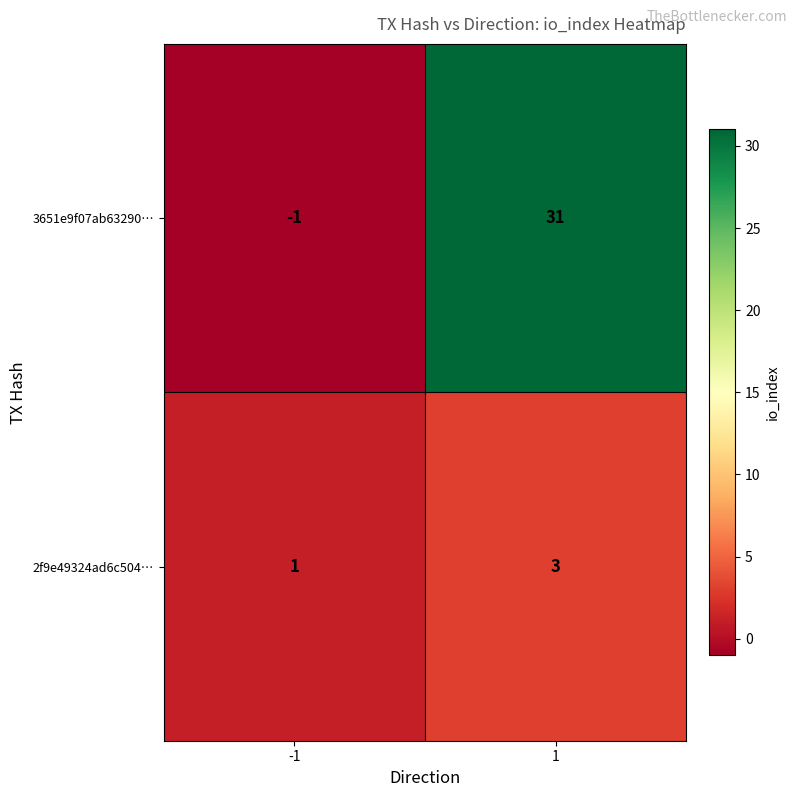

At which category is the sum across all series the highest?

1